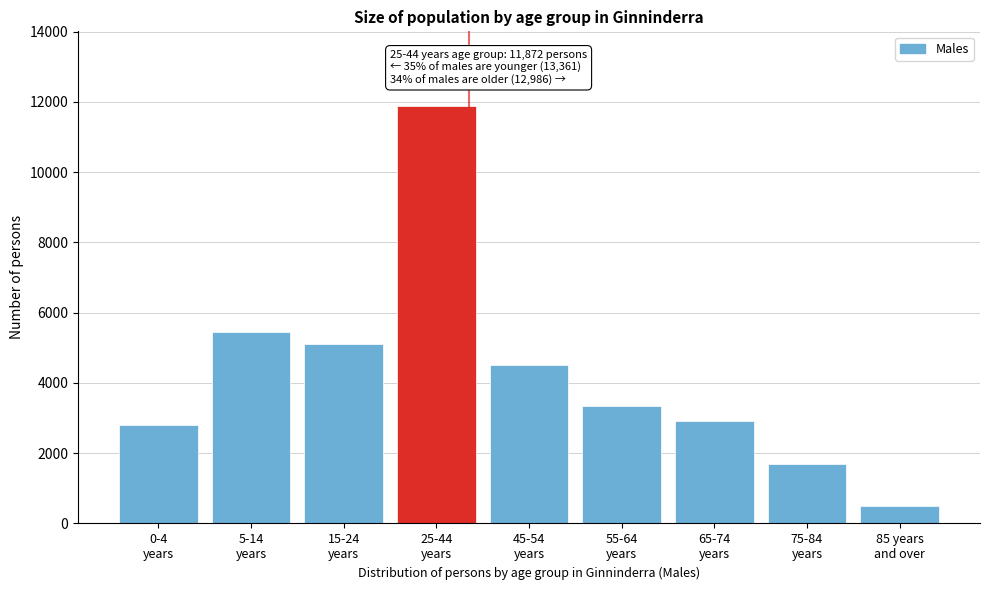

Reading left to right, extract all data points from this chart.

2800	5444	5117	11872	4523	3355	2922	1680	506